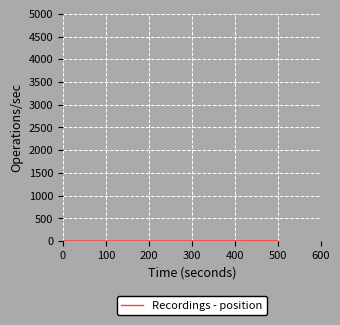

True or false: the data shows 4 at 300.

True